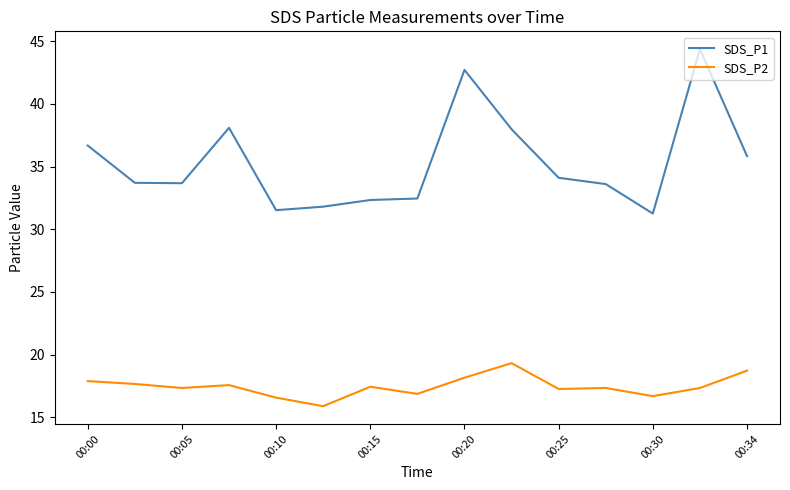

True or false: SDS_P1 and SDS_P2 intersect in this chart.

False